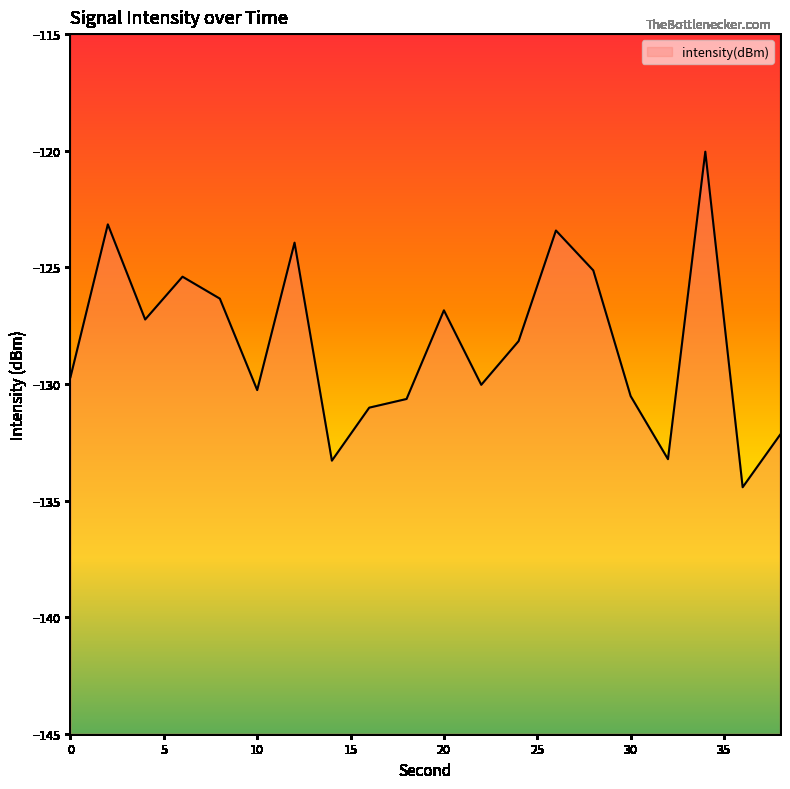

Does the chart display data point markers on the line(s)?

No